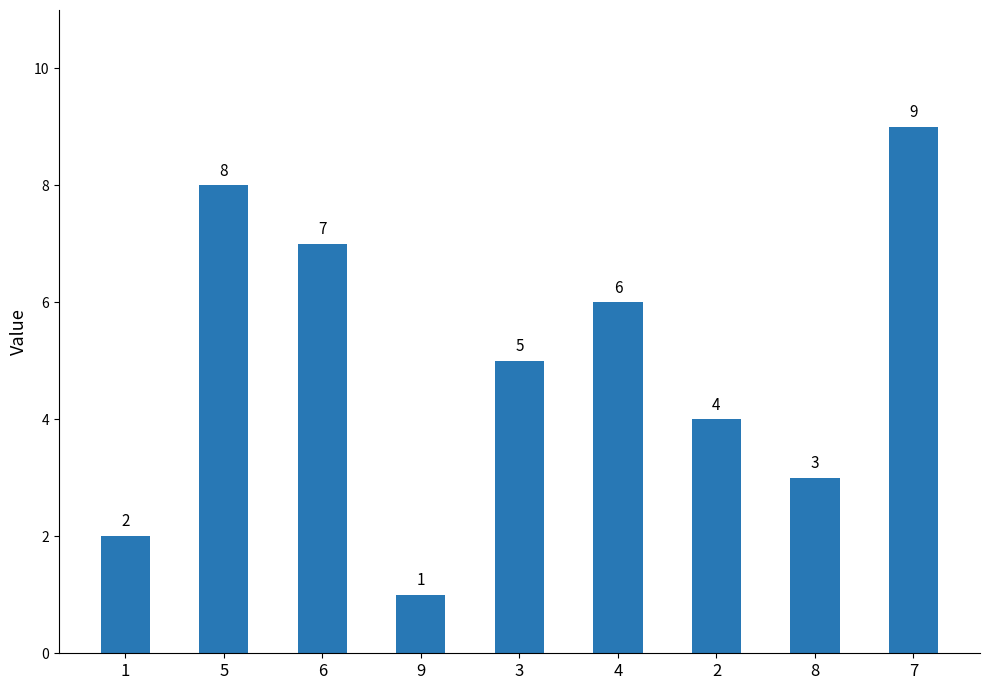

What is the sum of all values?

45